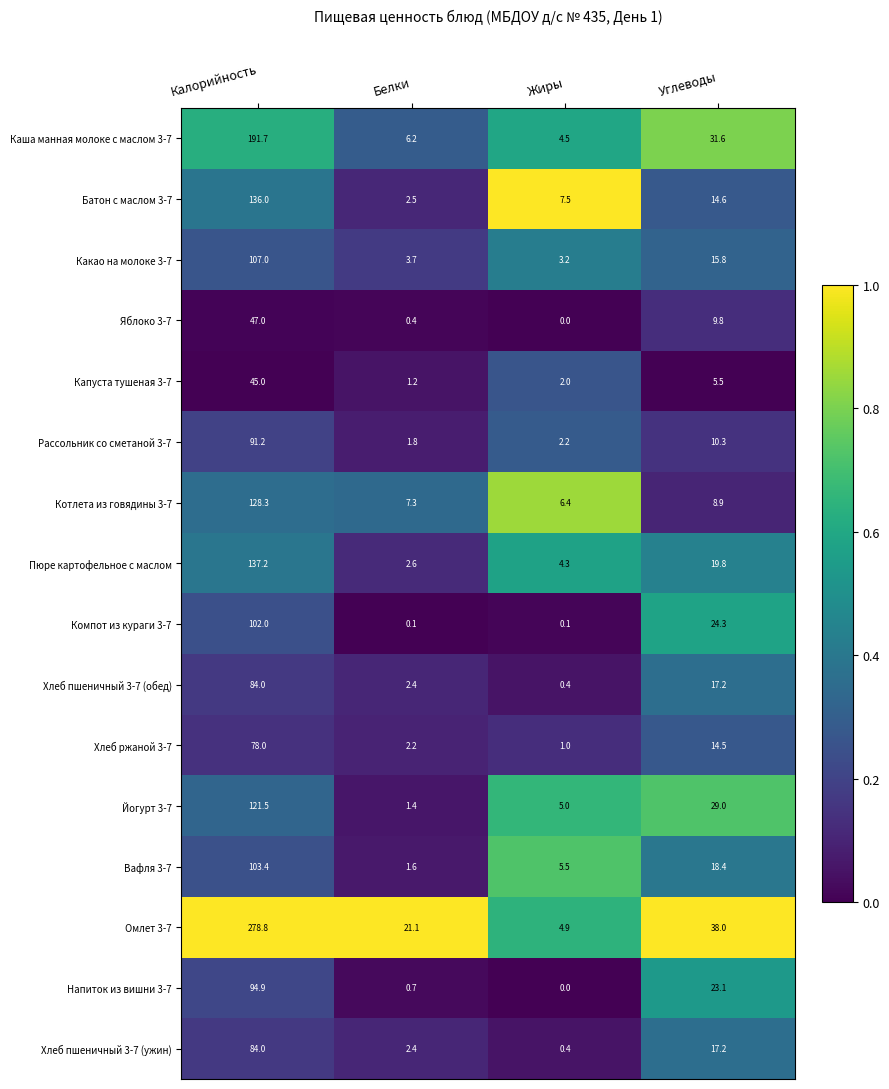

The Какао на молоке 3-7 series shows 3.4 at Углеводы. True or false?

False